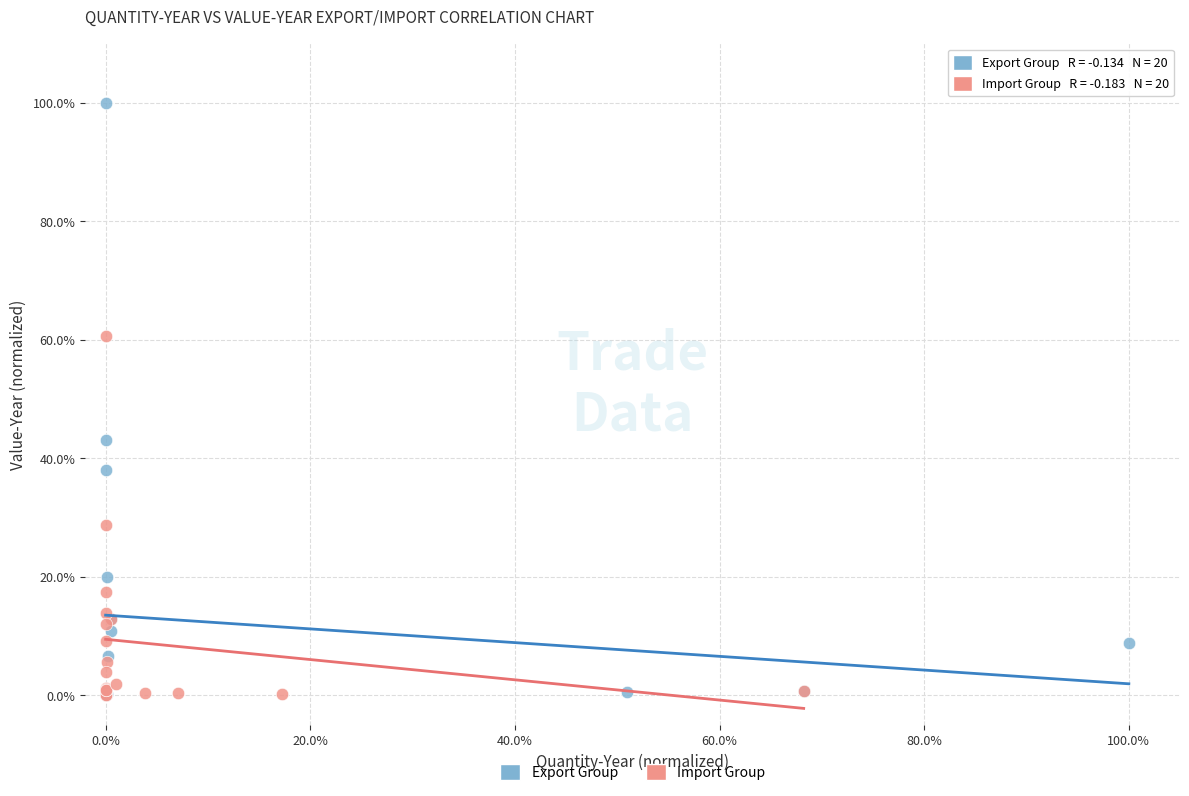

Which series reaches the maximum Y coordinate?

Export Group